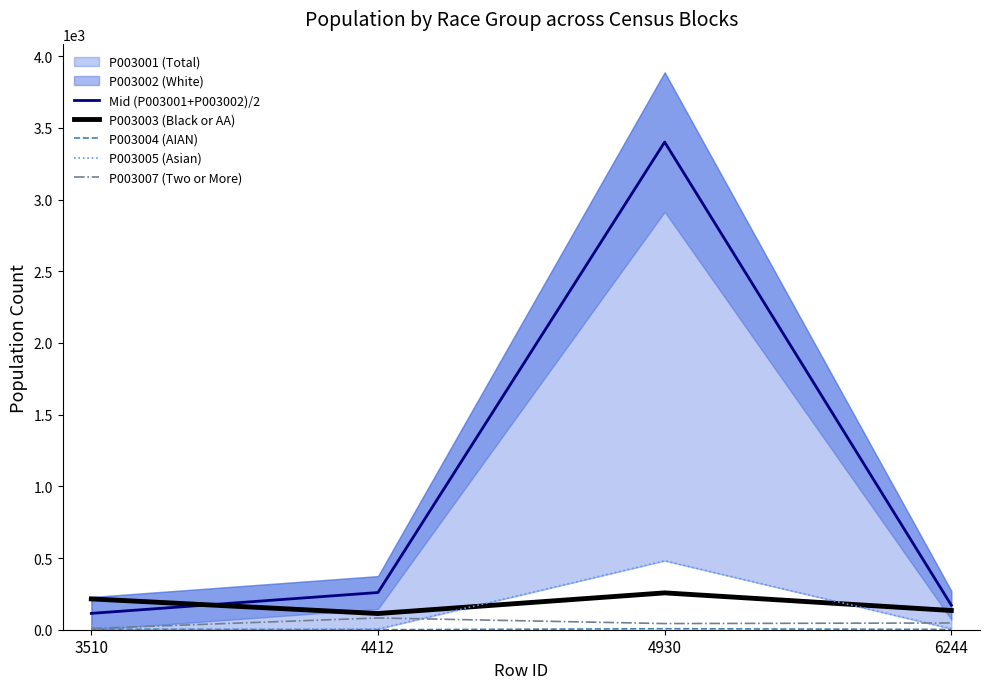

The Mid (P003001+P003002)/2 series shows 294.0 at 6244. True or false?

False